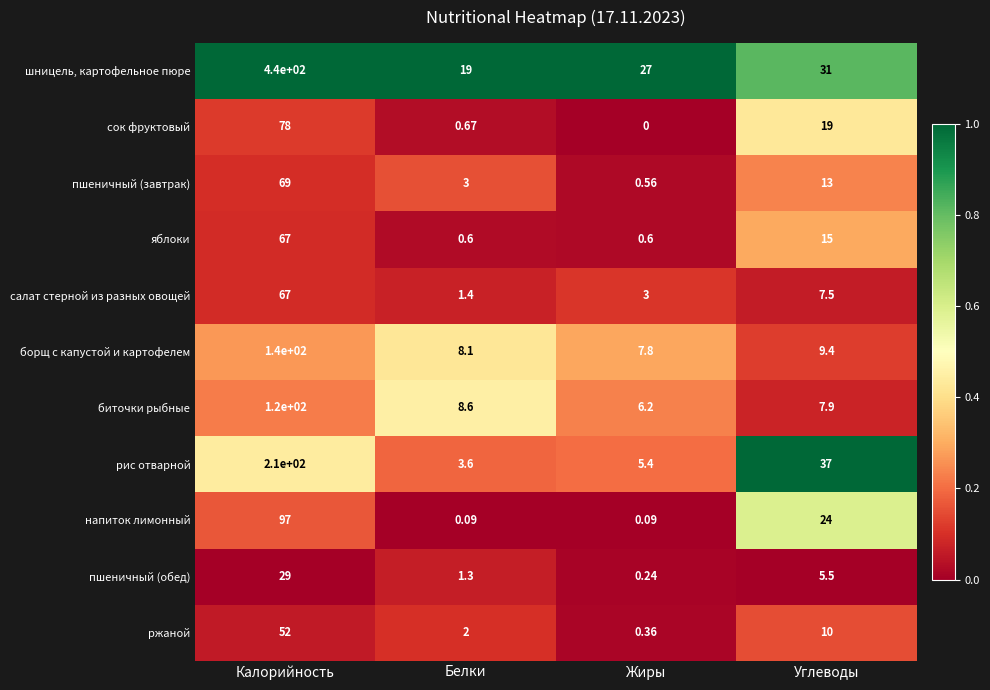

Which series changed the most between Жиры and Углеводы?

рис отварной